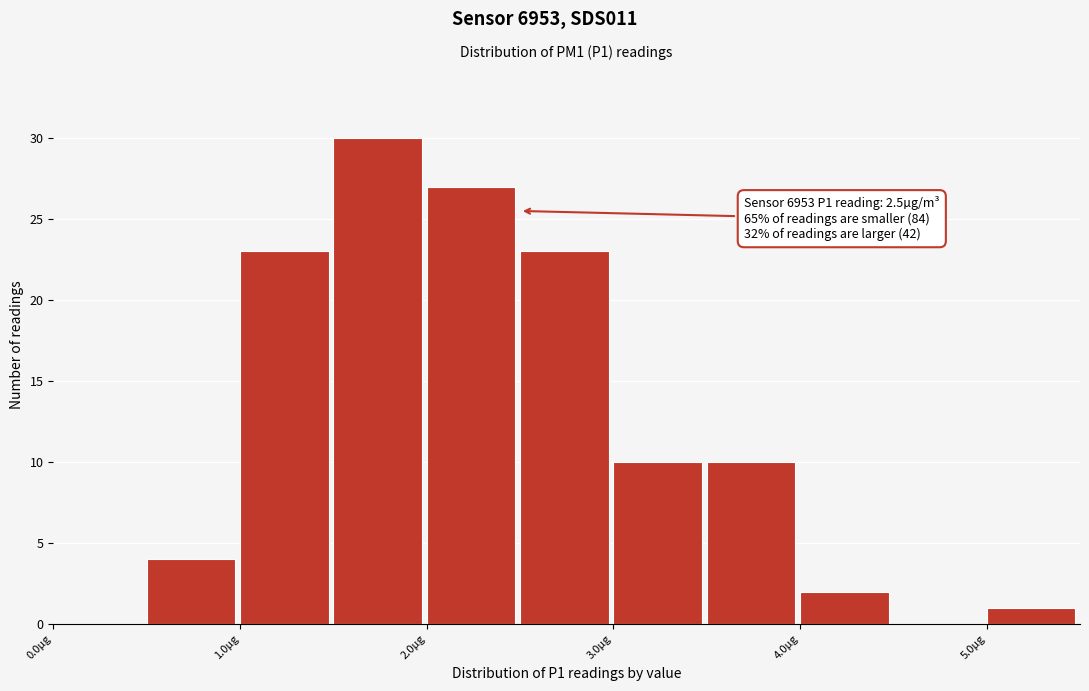

Which range on the x-axis has the tallest bar?

1.5 to 2.0